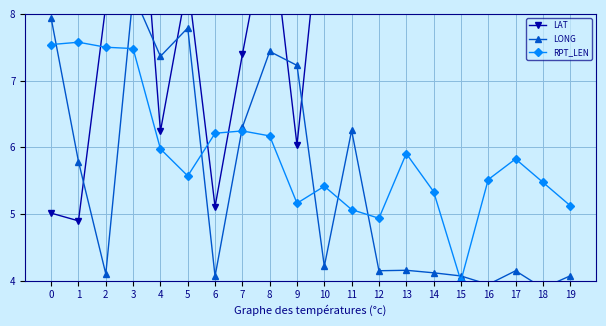

Where is LAT nearest to the value 8?

2